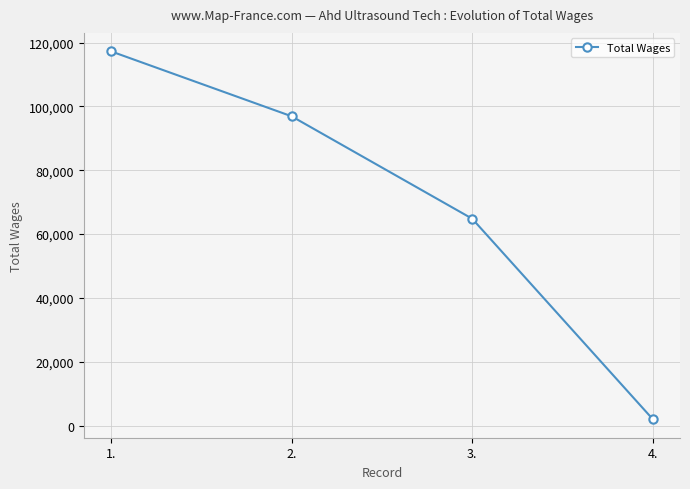

Rank the categories by value from lowest to highest.

4., 3., 2., 1.